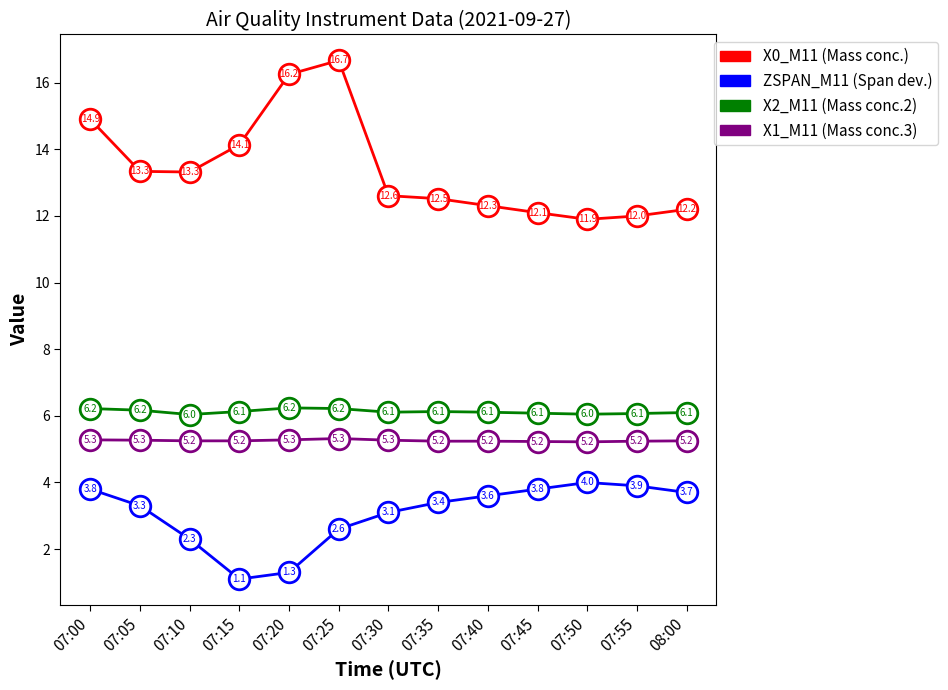

Between 07:25 and 07:35, which series saw the biggest shift?

X0_M11 (Mass conc.)